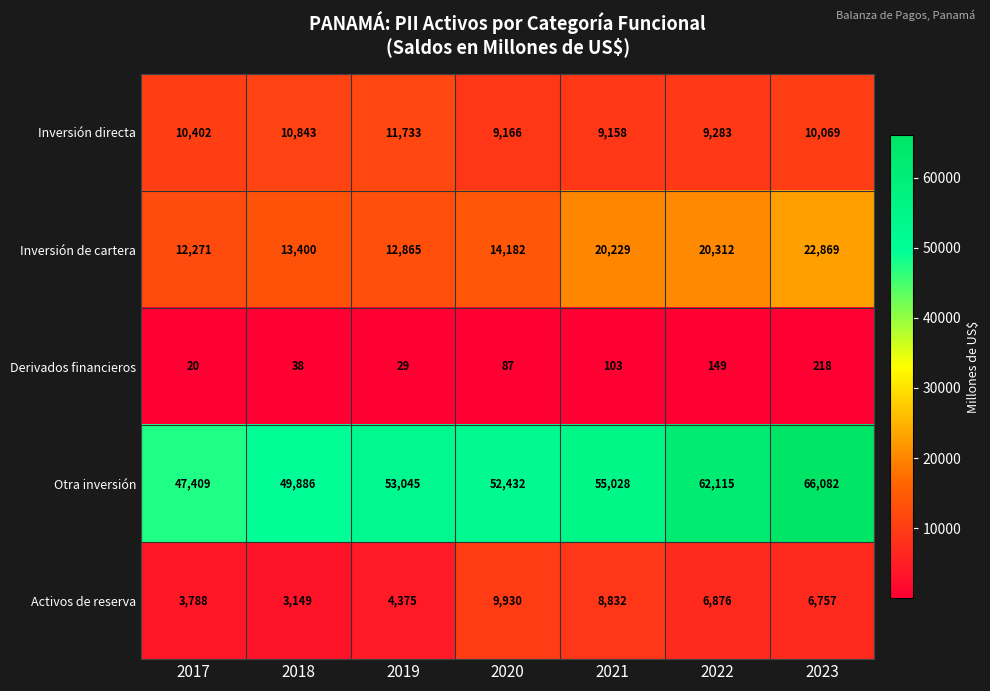

How many series are shown in this chart?

5